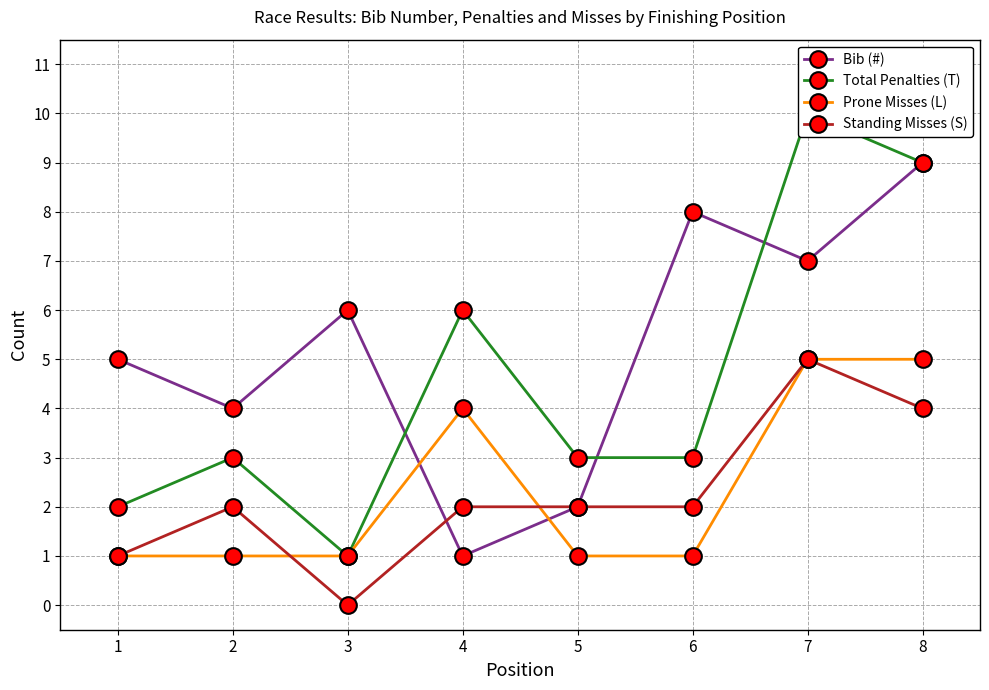

Which series changed the most between 1 and 3?

Bib (#)